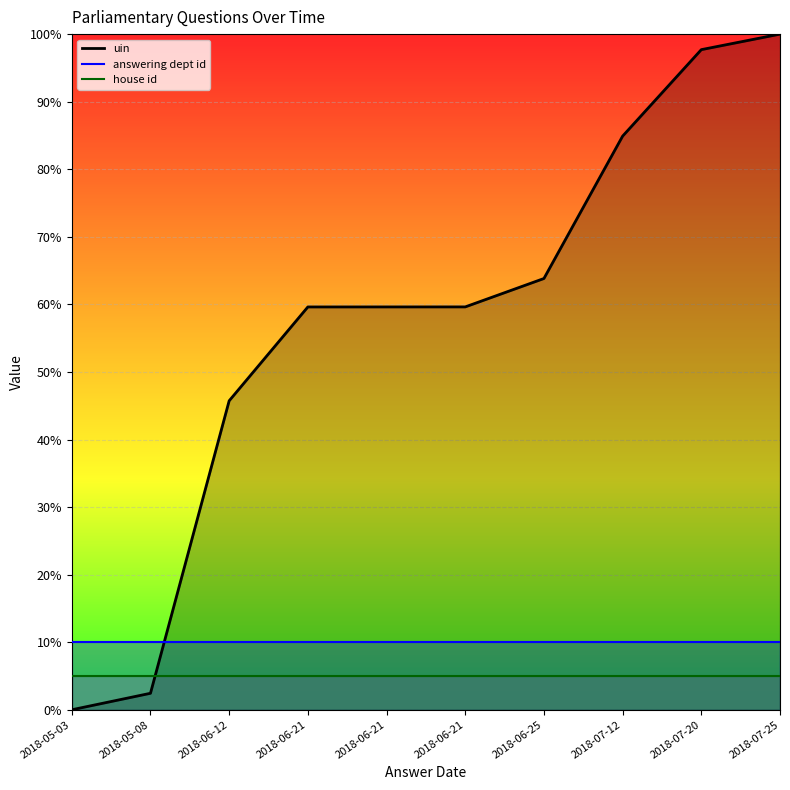

At how many categories does at least one series exceed 59?

7